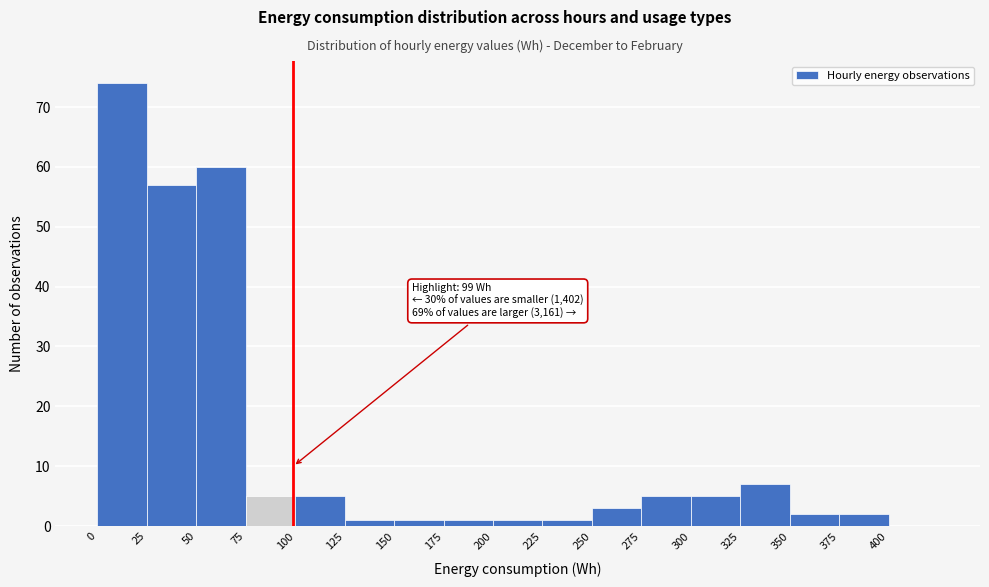

Over which range of the x-axis is the bar tallest?

0 to 25